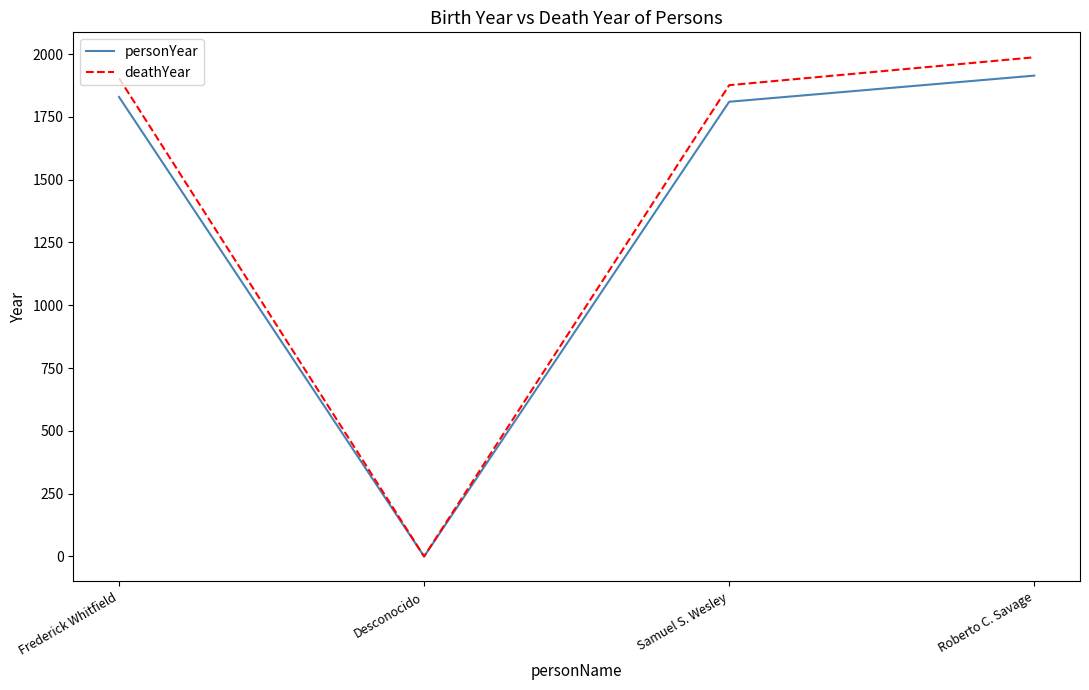

What is the highest value of the deathYear series?

1987